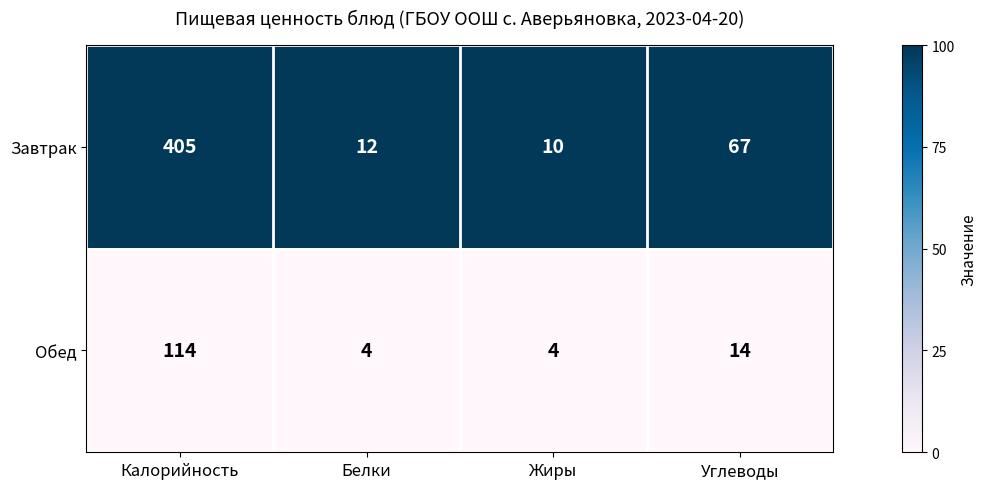

True or false: Завтрак has a value of 67 at Углеводы.

True